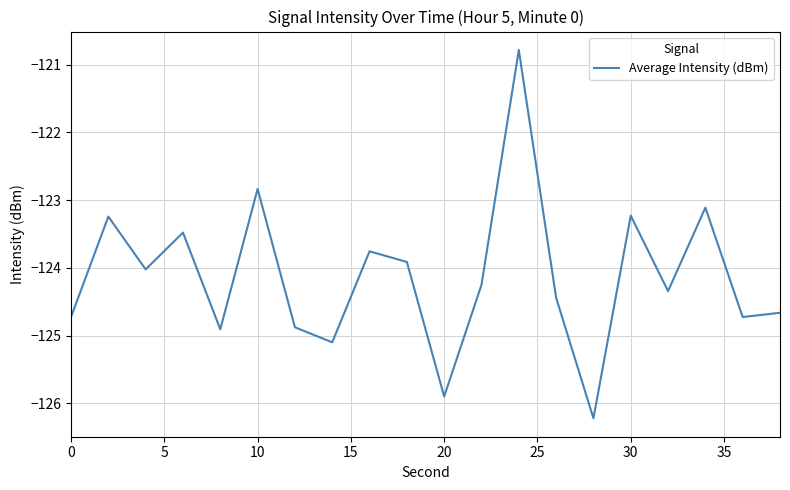

What is the smallest value displayed?

-126.2